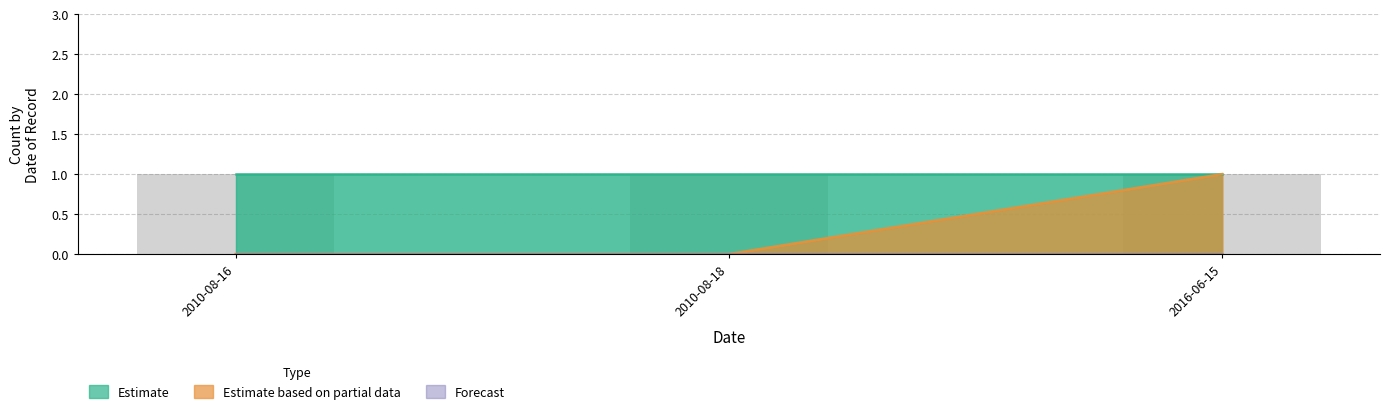

The value of Estimate at 2010-08-16 is 1. True or false?

False